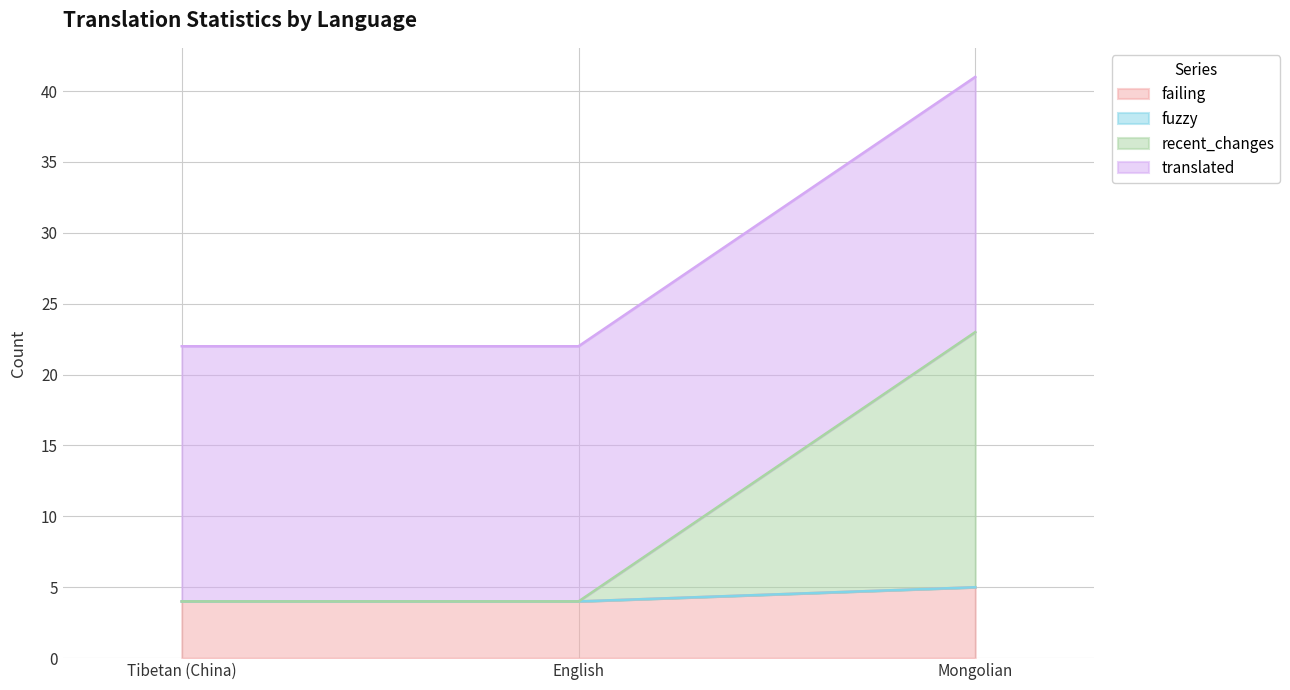

Which series changed the most between Tibetan (China) and English?

failing